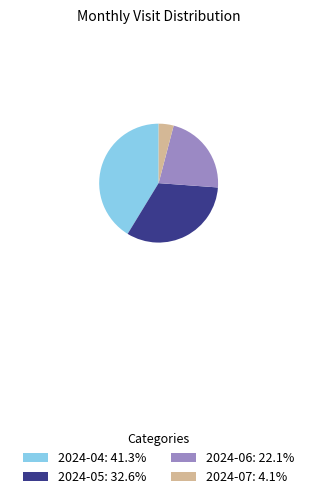

Which slice is the largest?

2024-04